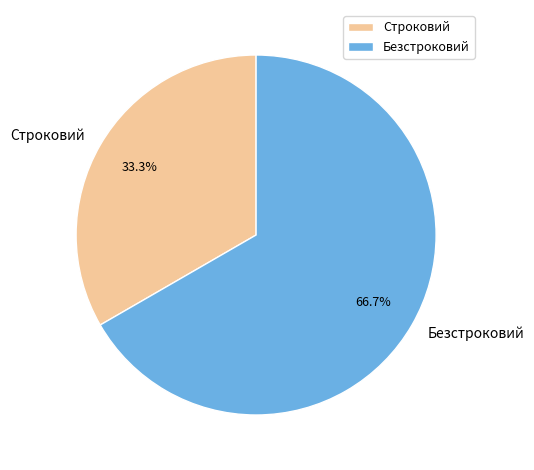

Which category has the biggest portion of the pie?

Безстроковий